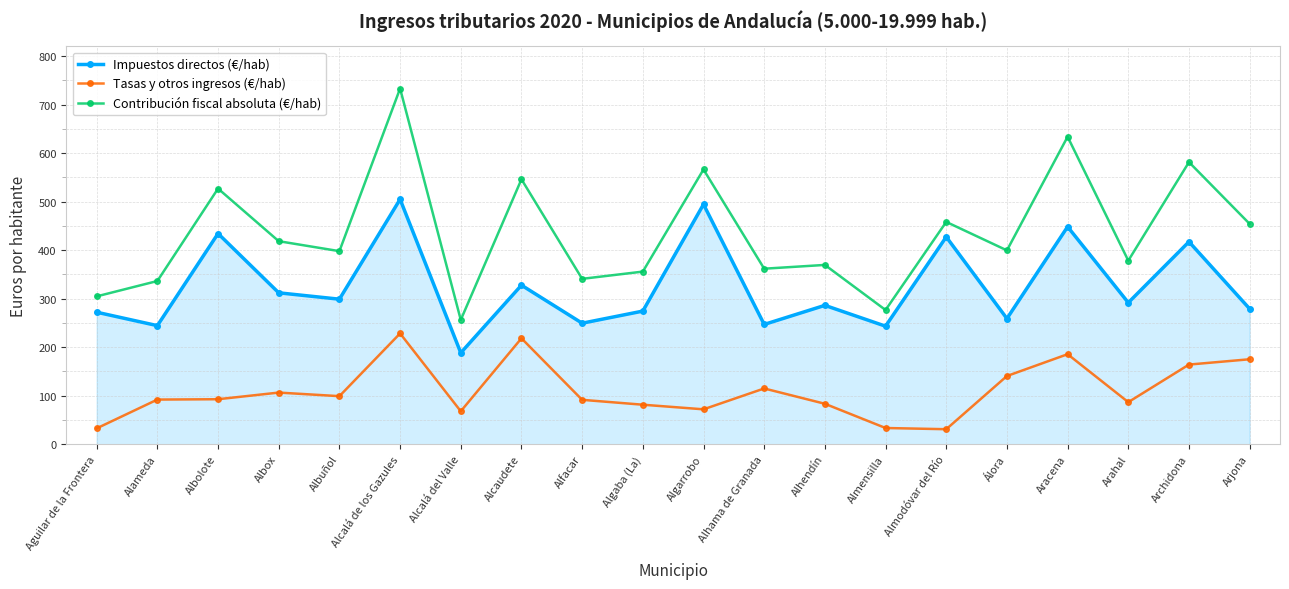

How many distinct data groups are displayed?

3